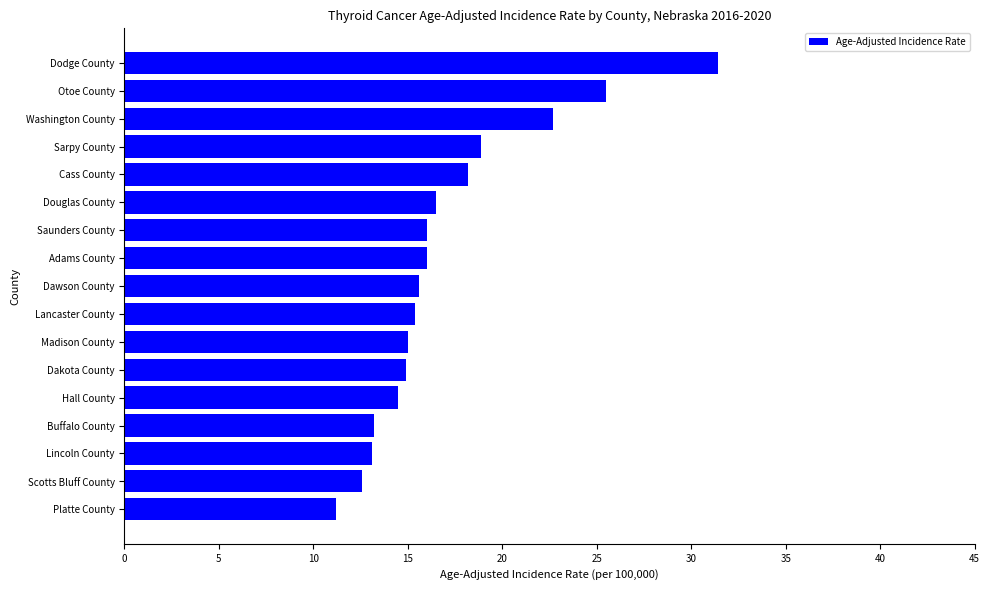

What is the change in value from Dawson County to Buffalo County?

-2.4